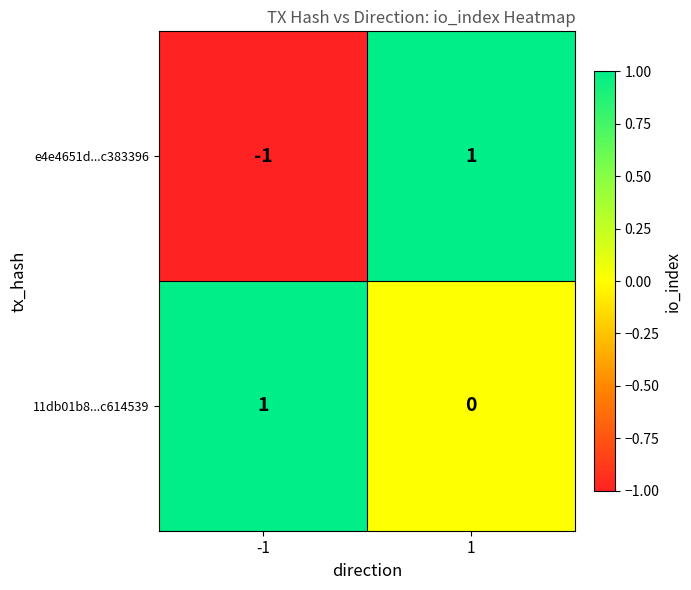

How many series are shown in this chart?

2